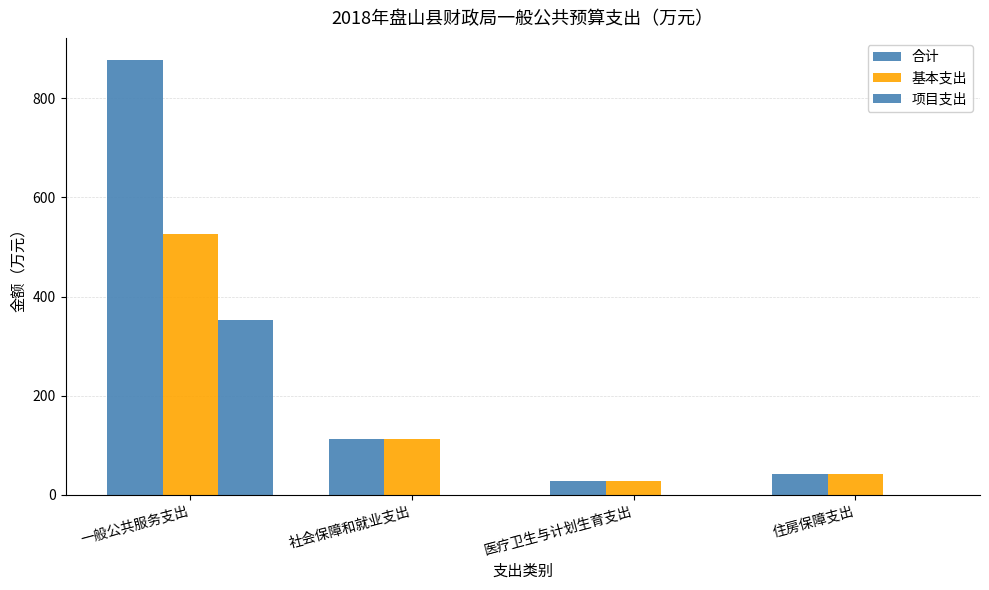

Count the number of data series in this chart.

3